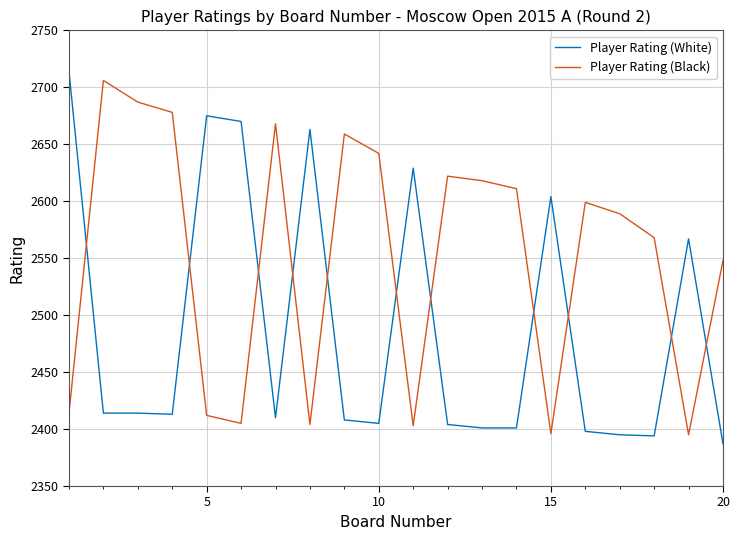

List the series in order of their overall mean, lowest first.

Player Rating (White), Player Rating (Black)